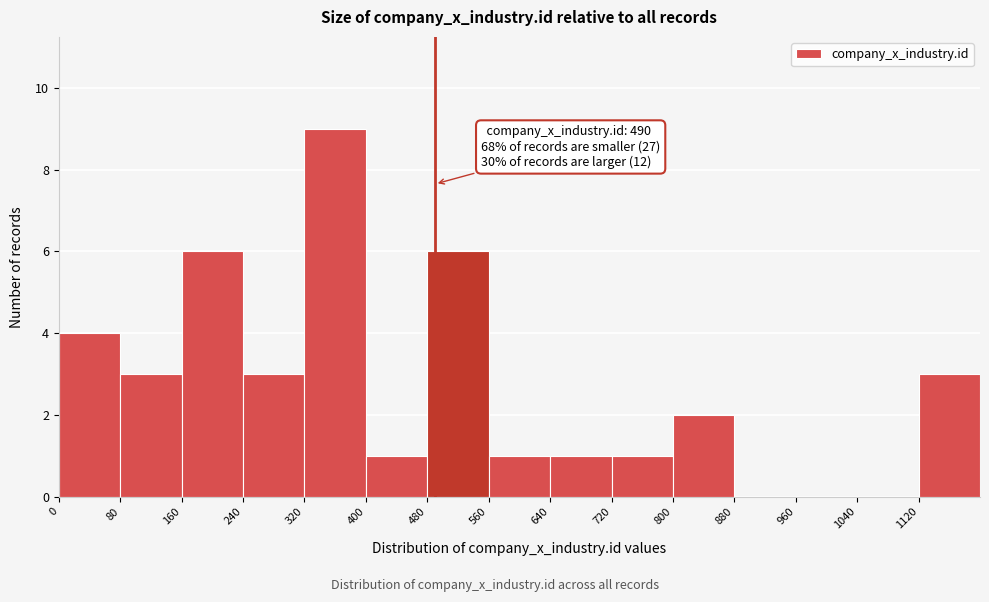

Over which range of the x-axis is the bar tallest?

320 to 400